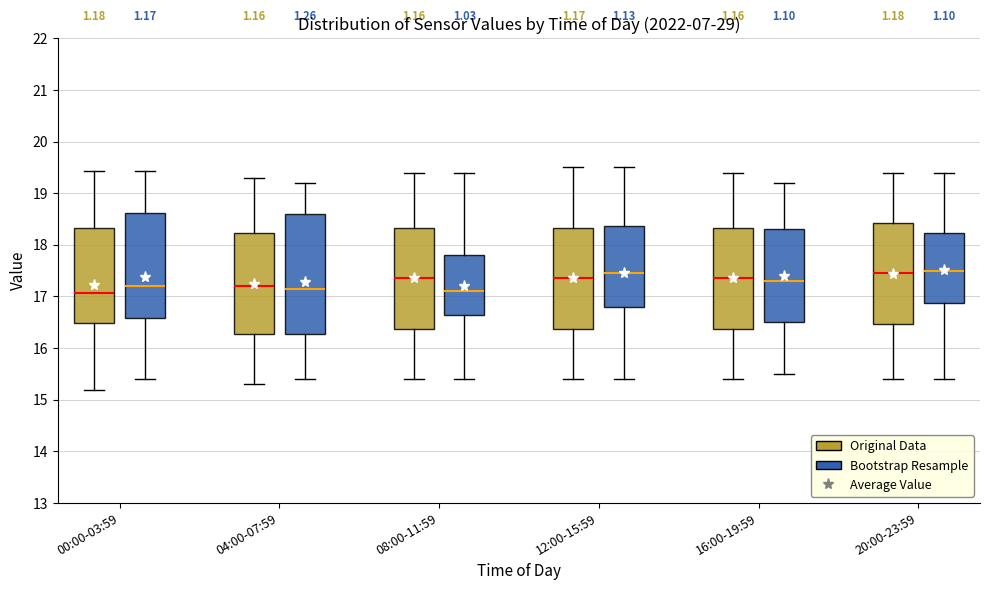

Reading left to right, transcribe this box plot: for each box, give where its median line is, the range the box spans, and where its two whiskers end, as read against the y-axis. The values are not printed on the chart, so give them approximately, as read against the axis.

00:00-03:59 (Original Data): median 17.1, box 16.5 to 18.3, whiskers 15.2 to 19.4
00:00-03:59 (Bootstrap Resample): median 17.2, box 16.6 to 18.6, whiskers 15.4 to 19.4
04:00-07:59 (Original Data): median 17.2, box 16.3 to 18.2, whiskers 15.3 to 19.3
04:00-07:59 (Bootstrap Resample): median 17.2, box 16.3 to 18.6, whiskers 15.4 to 19.2
08:00-11:59 (Original Data): median 17.4, box 16.4 to 18.3, whiskers 15.4 to 19.4
08:00-11:59 (Bootstrap Resample): median 17.1, box 16.7 to 17.8, whiskers 15.4 to 19.4
12:00-15:59 (Original Data): median 17.4, box 16.4 to 18.3, whiskers 15.4 to 19.5
12:00-15:59 (Bootstrap Resample): median 17.5, box 16.8 to 18.4, whiskers 15.4 to 19.5
16:00-19:59 (Original Data): median 17.4, box 16.4 to 18.3, whiskers 15.4 to 19.4
16:00-19:59 (Bootstrap Resample): median 17.3, box 16.5 to 18.3, whiskers 15.5 to 19.2
20:00-23:59 (Original Data): median 17.5, box 16.5 to 18.4, whiskers 15.4 to 19.4
20:00-23:59 (Bootstrap Resample): median 17.5, box 16.9 to 18.2, whiskers 15.4 to 19.4